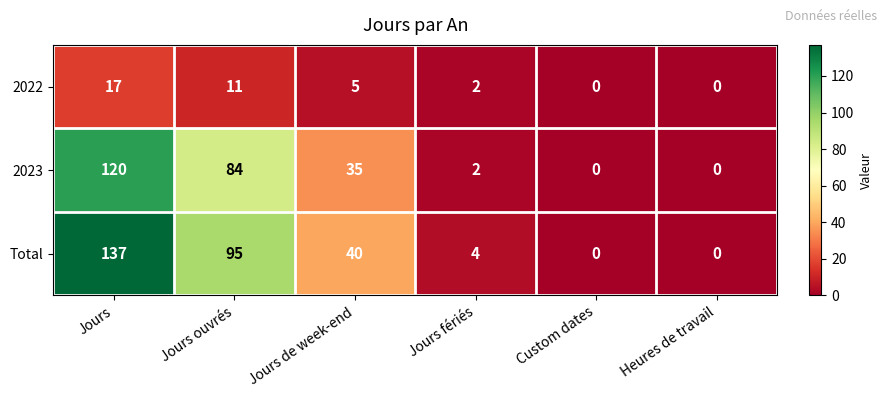

List the series in order of their peak value, highest first.

Total, 2023, 2022